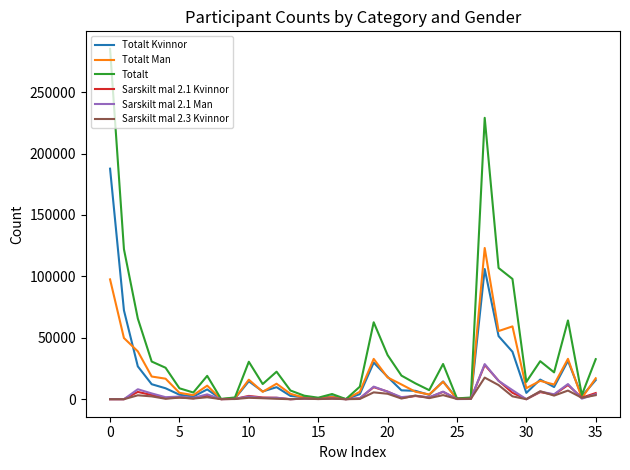

Which series has the widest spread of values?

Totalt